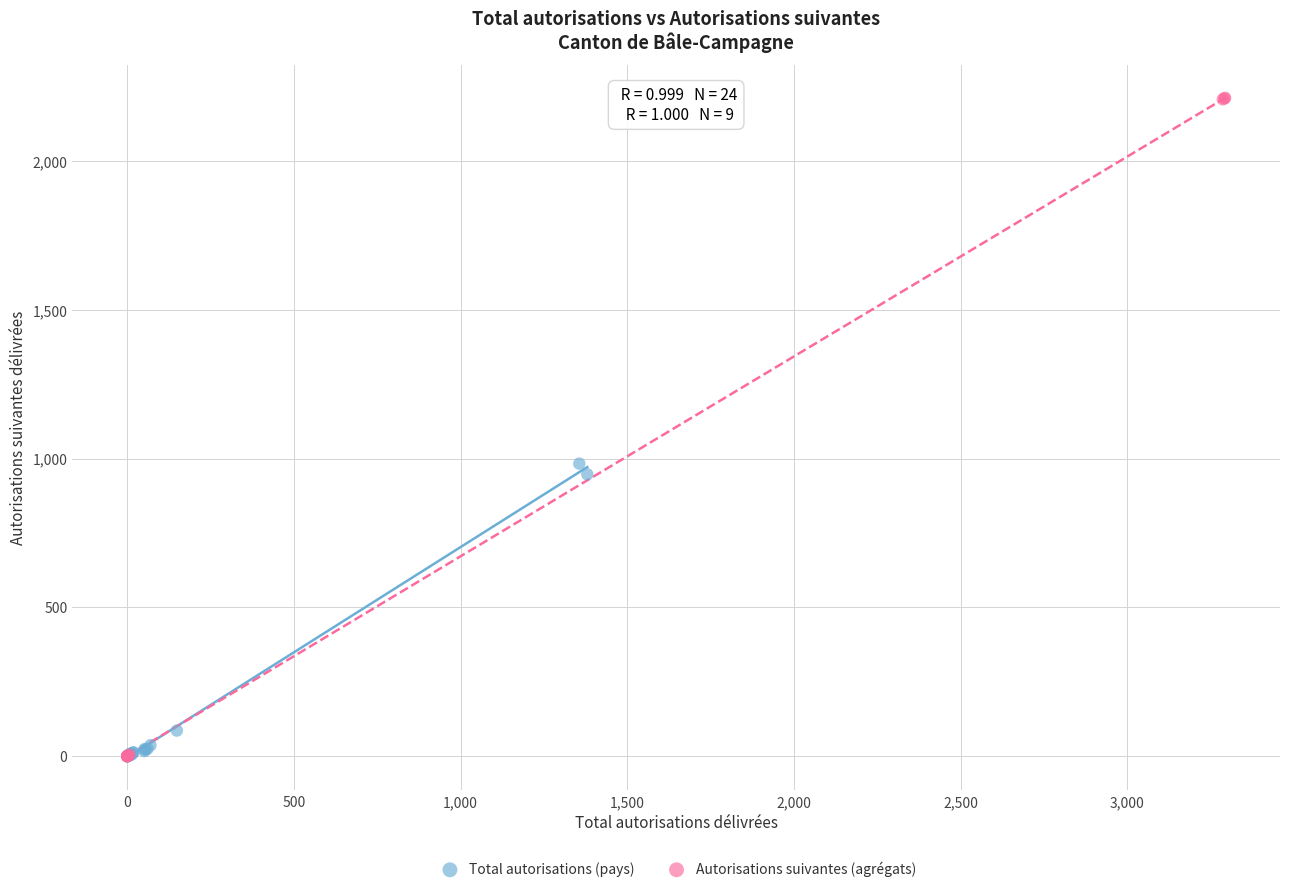

What are all the series names shown in the legend?

Total autorisations (pays), Autorisations suivantes (agrégats)